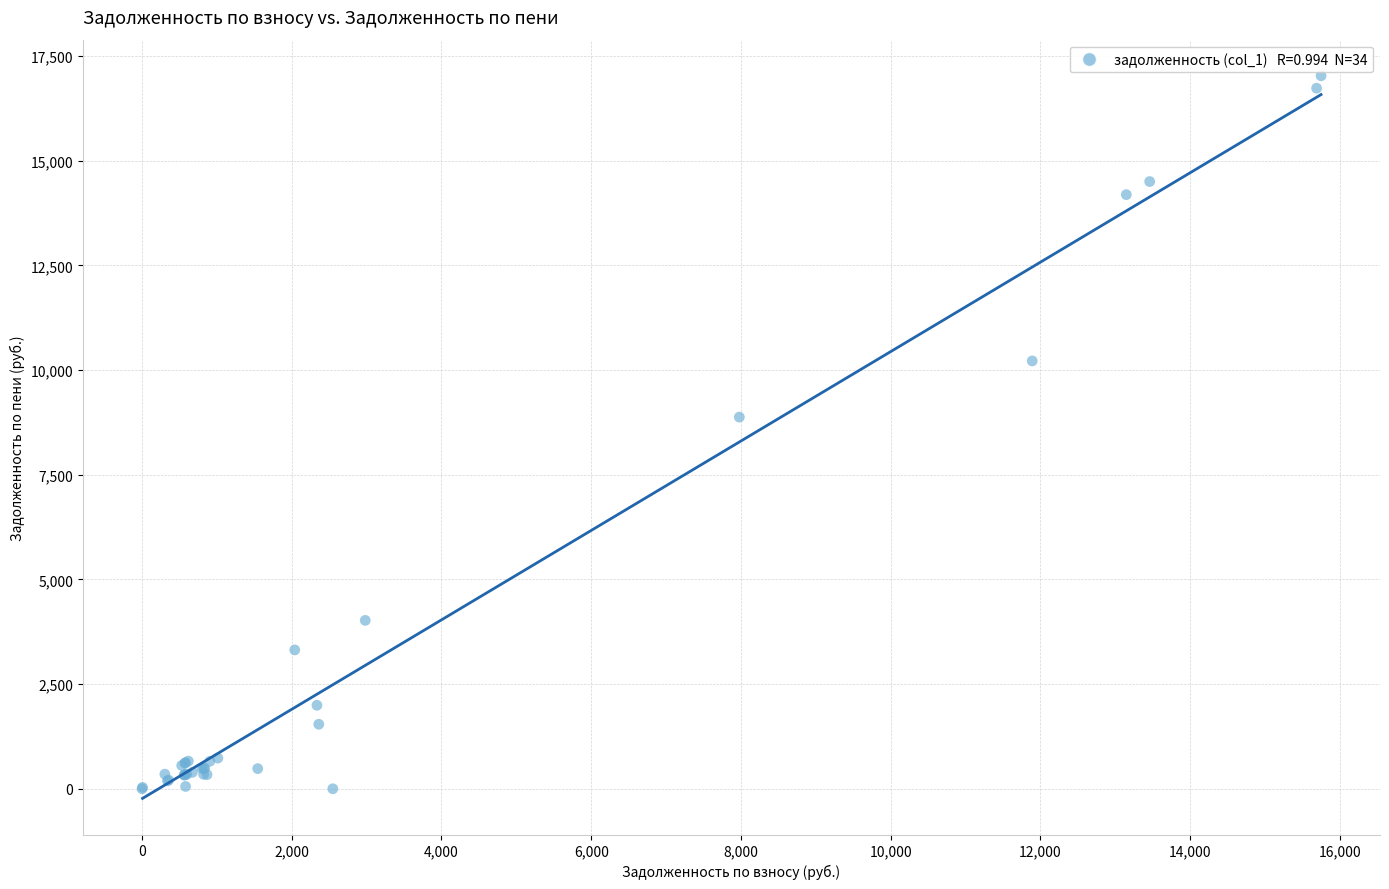

What Y value in the scatter plot is closest to 8512?

8875.2